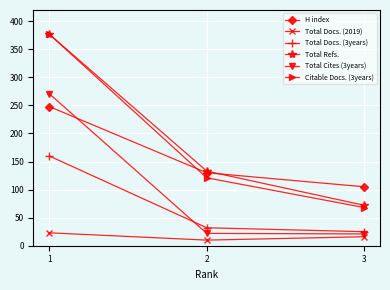

Which category has the highest value in the Total Refs. series?

1